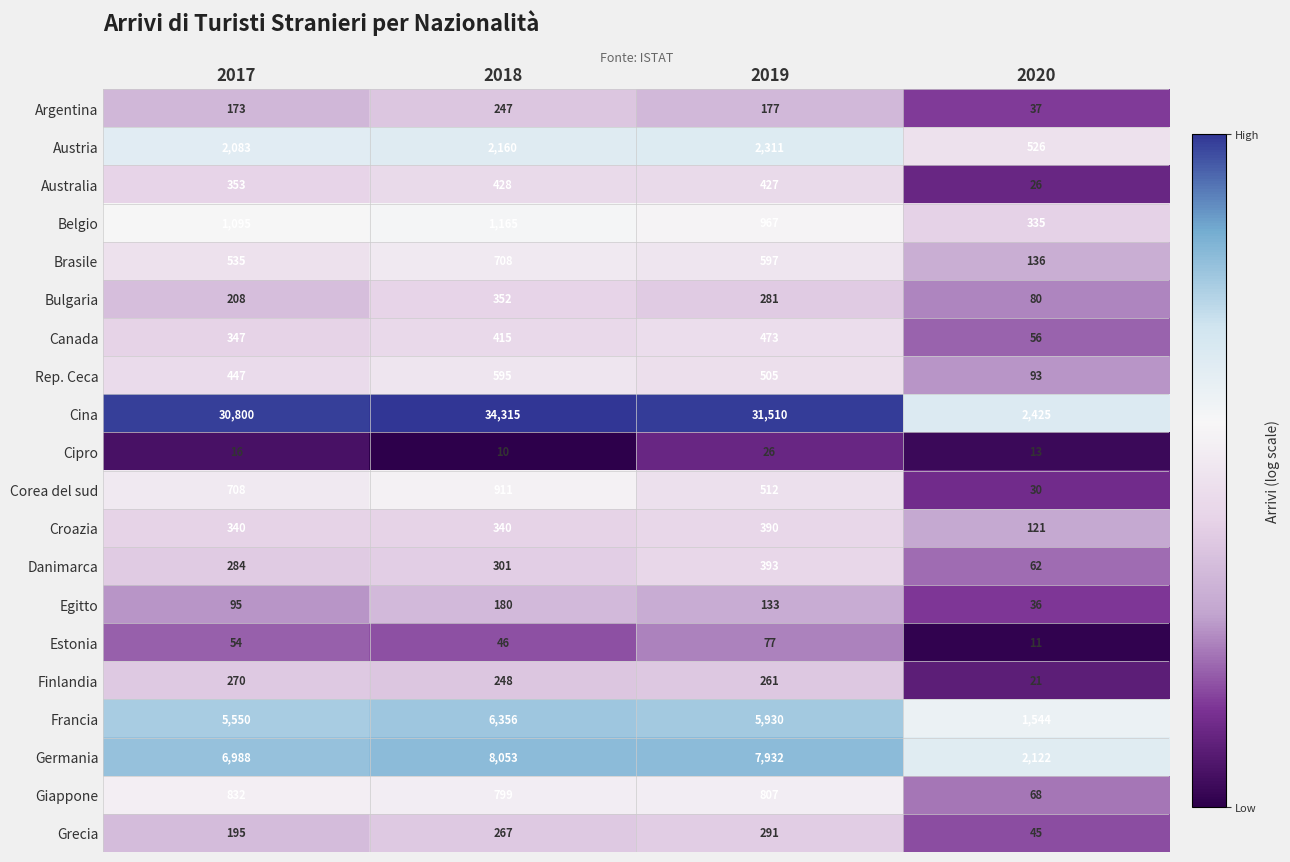

Between 2019 and 2020, which series saw the biggest shift?

Cina